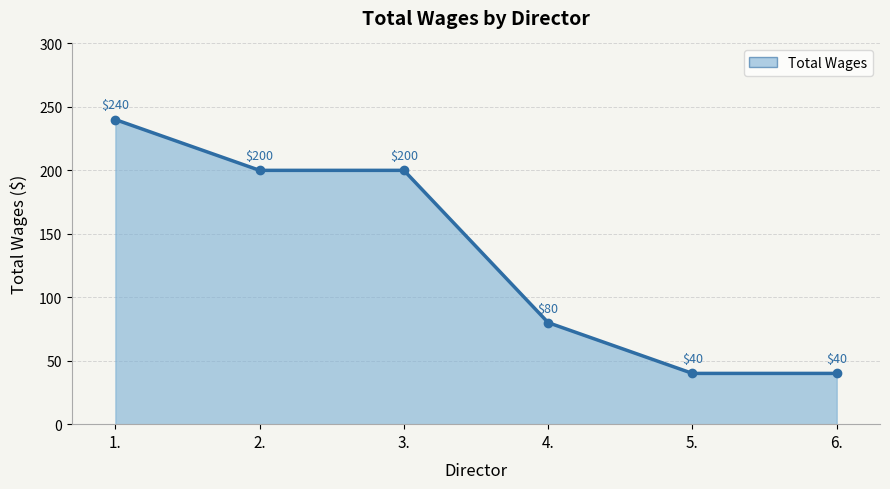

What is the label of the 6th point from the left?

6.